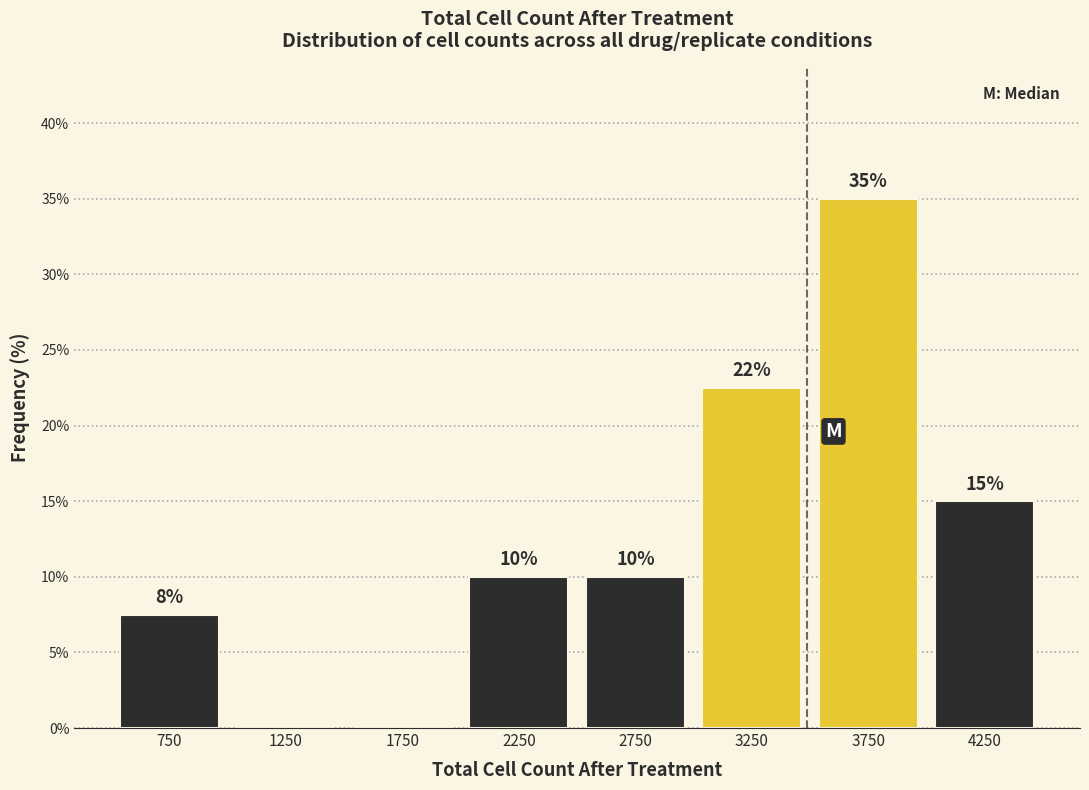

Which range on the x-axis has the tallest bar?

3500 to 4000